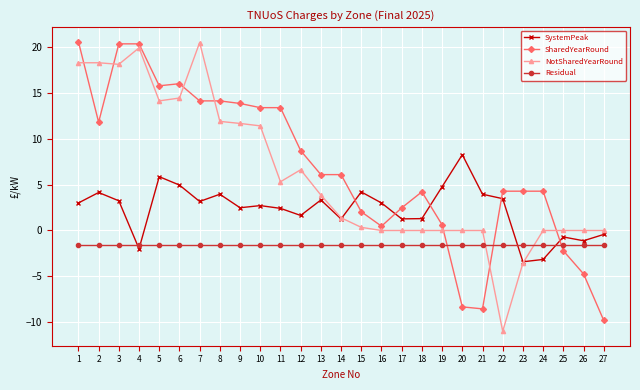

What is the difference between the SharedYearRound values at 3 and 19?

19.7